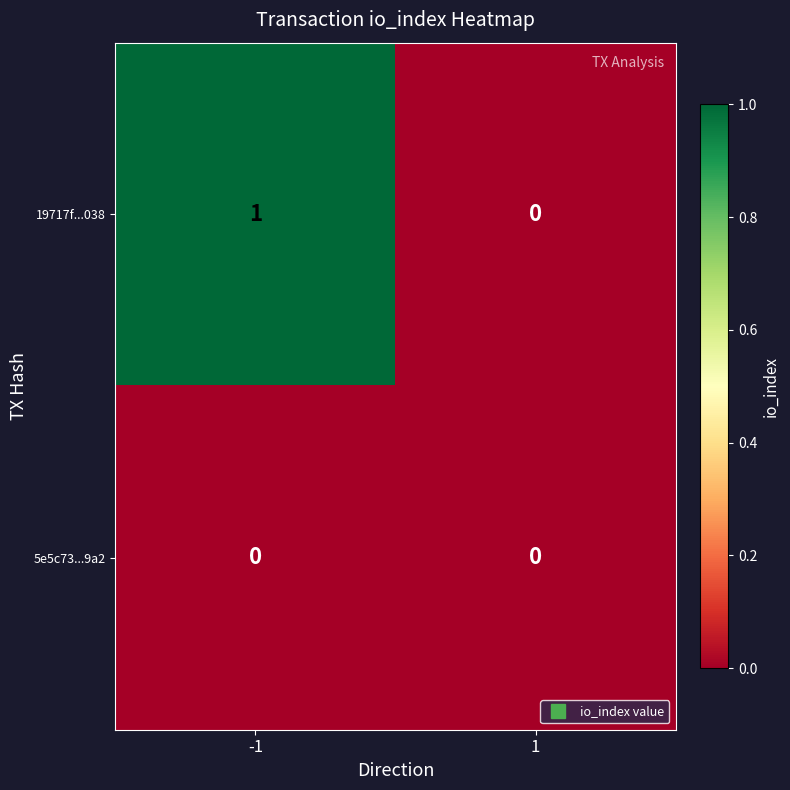

Which series has the widest spread of values?

19717f...038